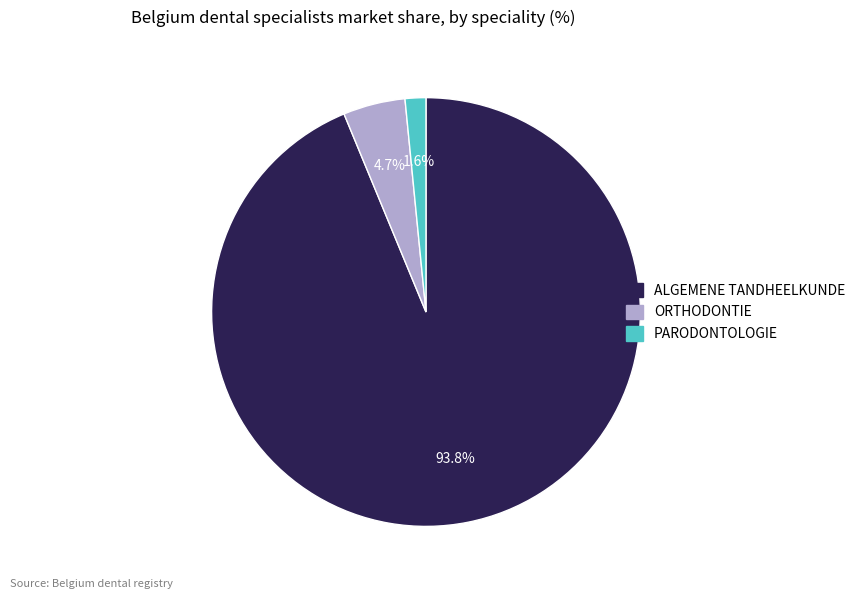

What percentage is the ALGEMENE TANDHEELKUNDE slice, to the nearest percent?

94%